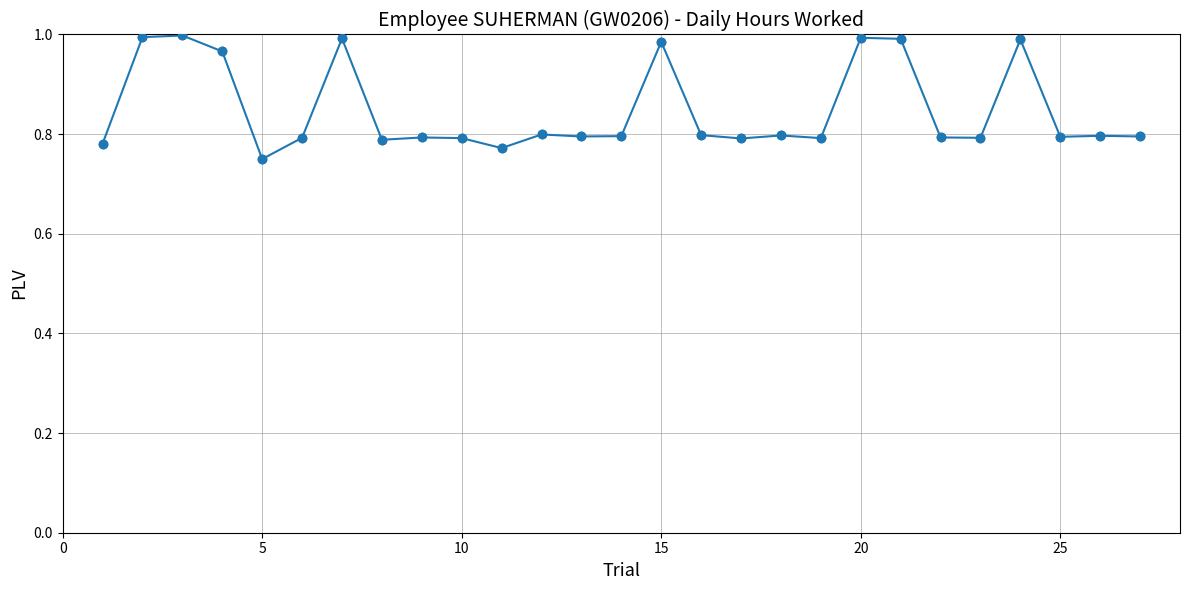

What is the sum of all values?

22.9